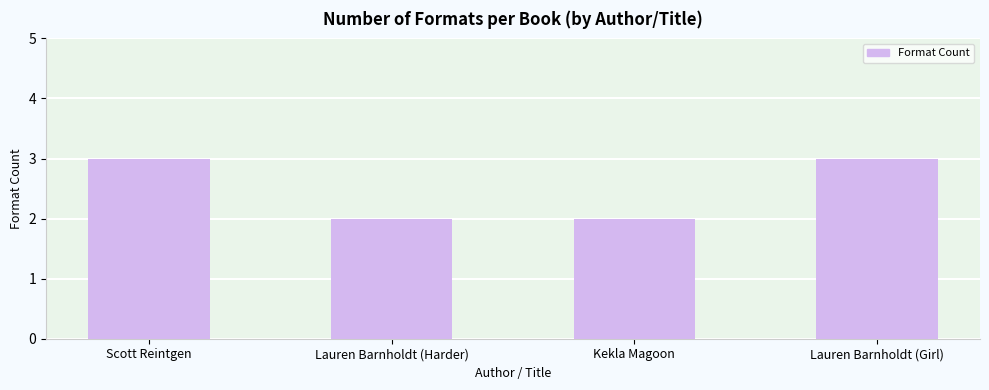

How many values are below 3?

2